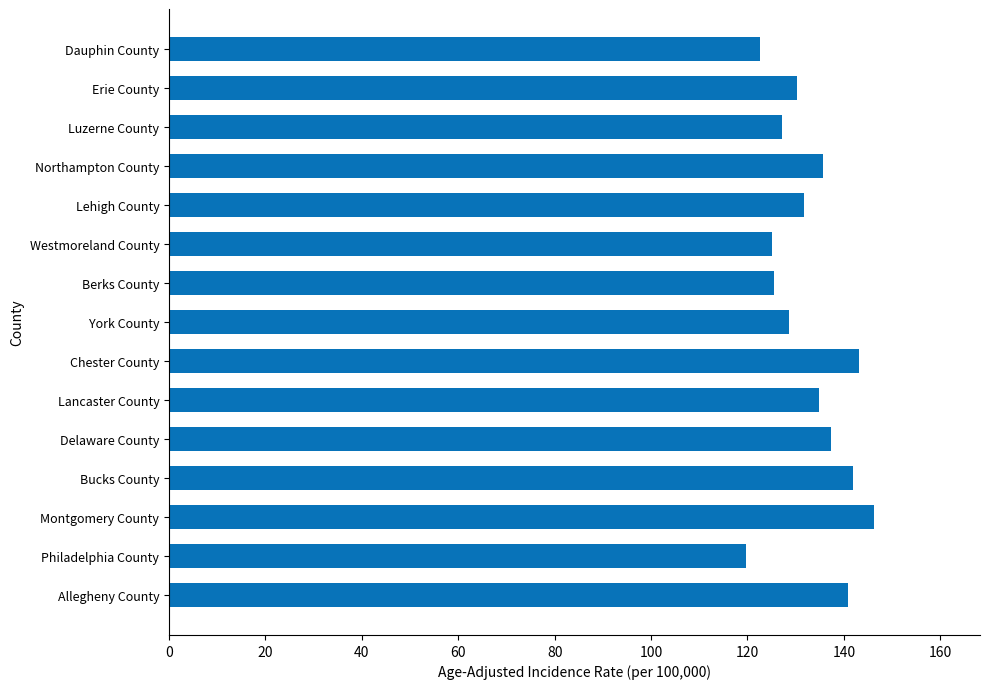

Does the chart contain any negative values?

No